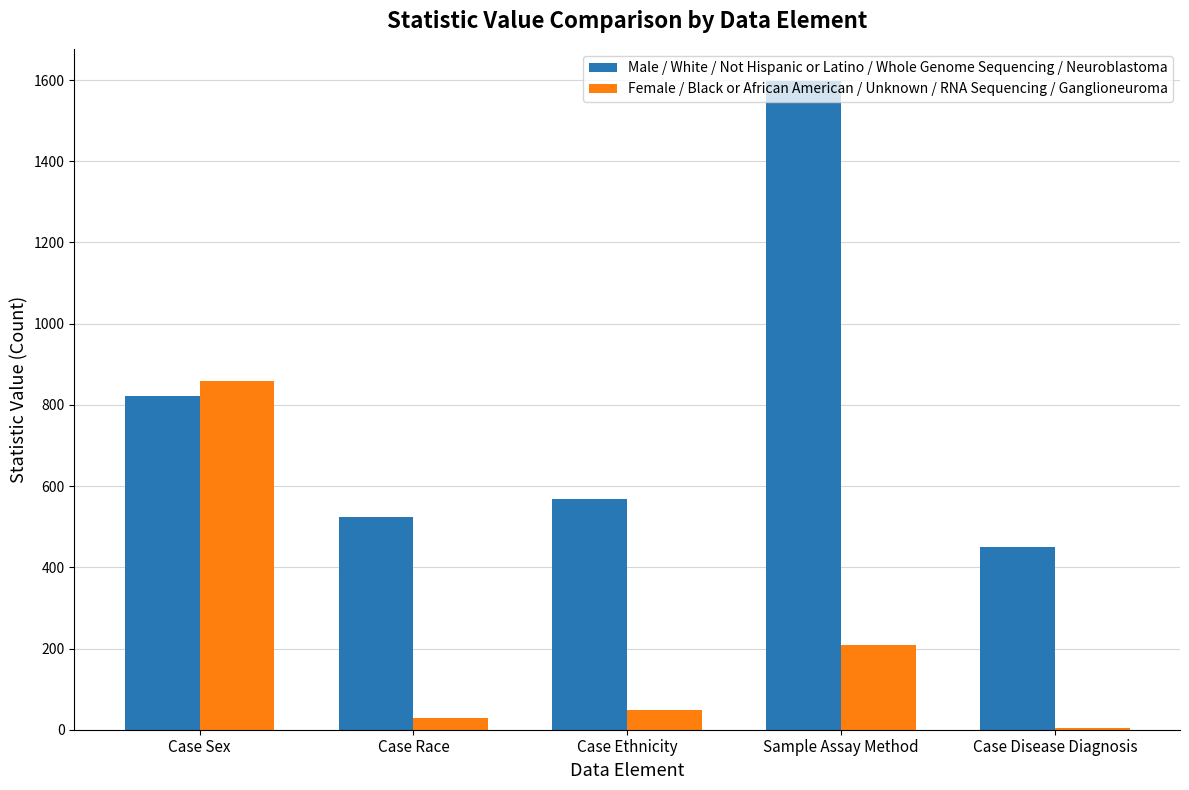

Which series has the largest range (max minus min)?

Male / White / Not Hispanic or Latino / Whole Genome Sequencing / Neuroblastoma